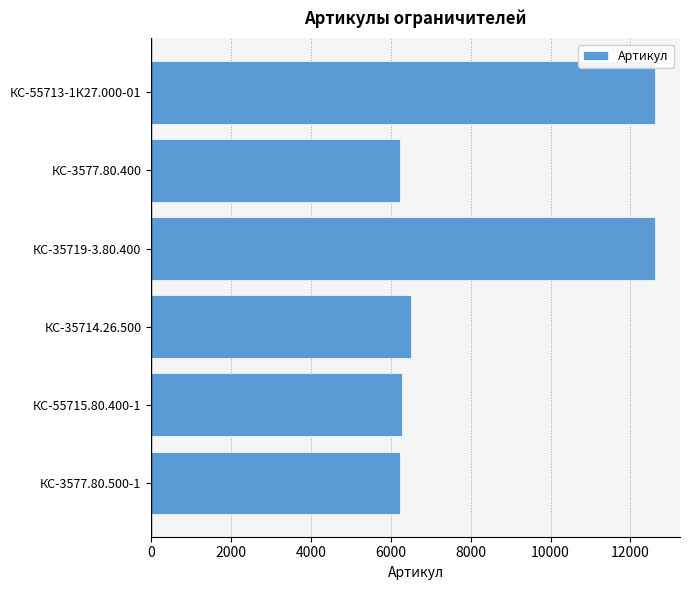

What is the sum of all values?

50489